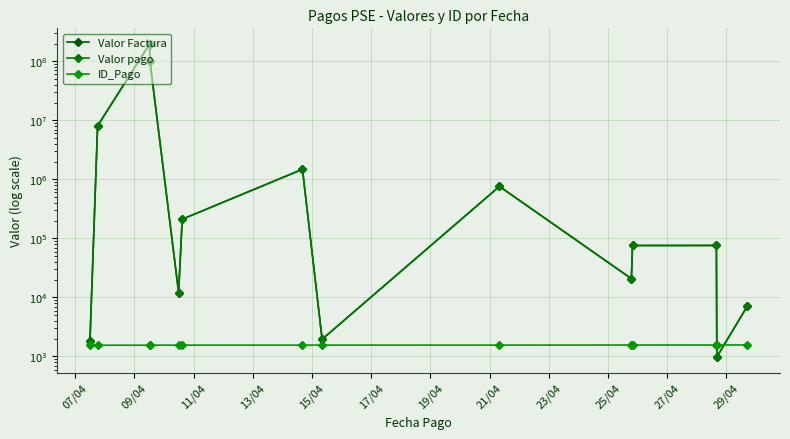

Count the number of categories in the chart.

14